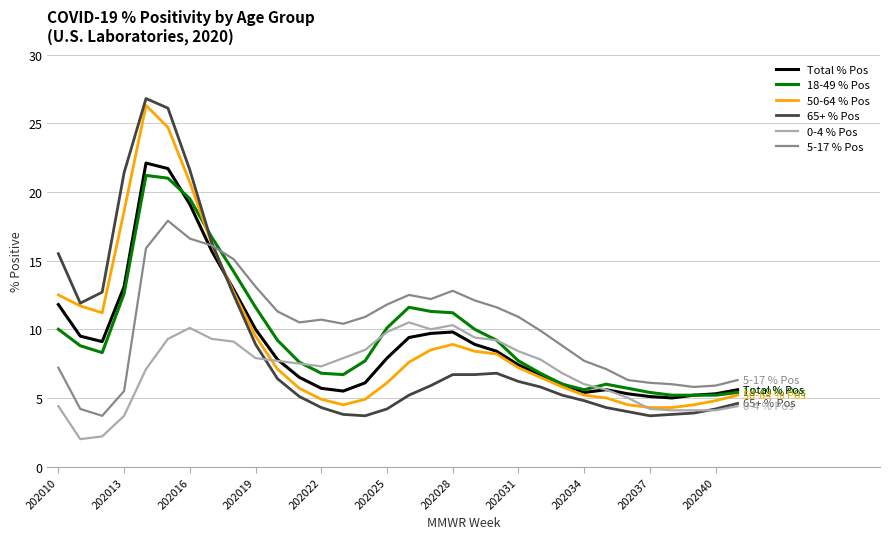

How many times do 65+ % Pos and Total % Pos cross each other?

1